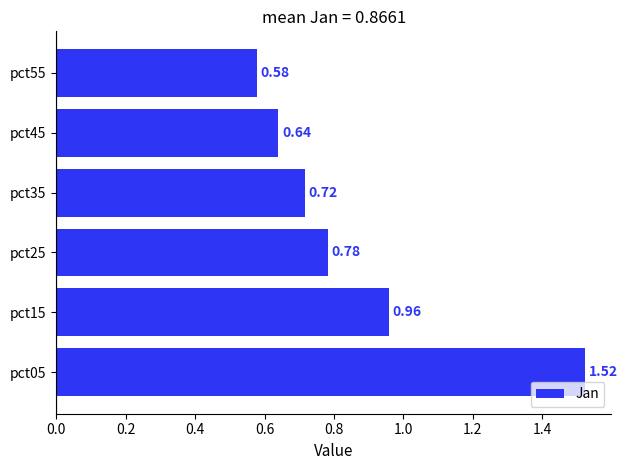

Where is the data nearest to the value 1?

pct15